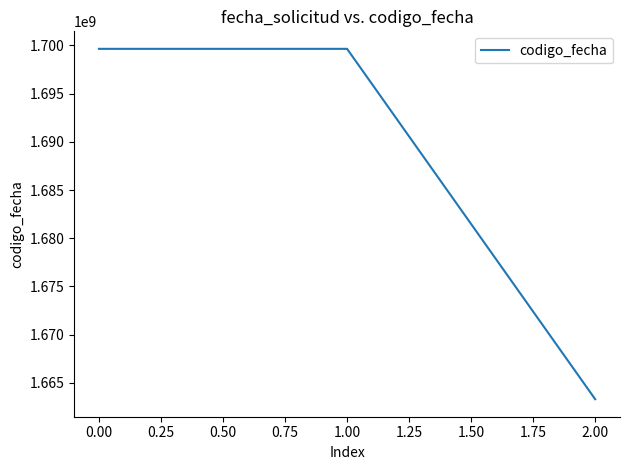

Count the number of categories in the chart.

3